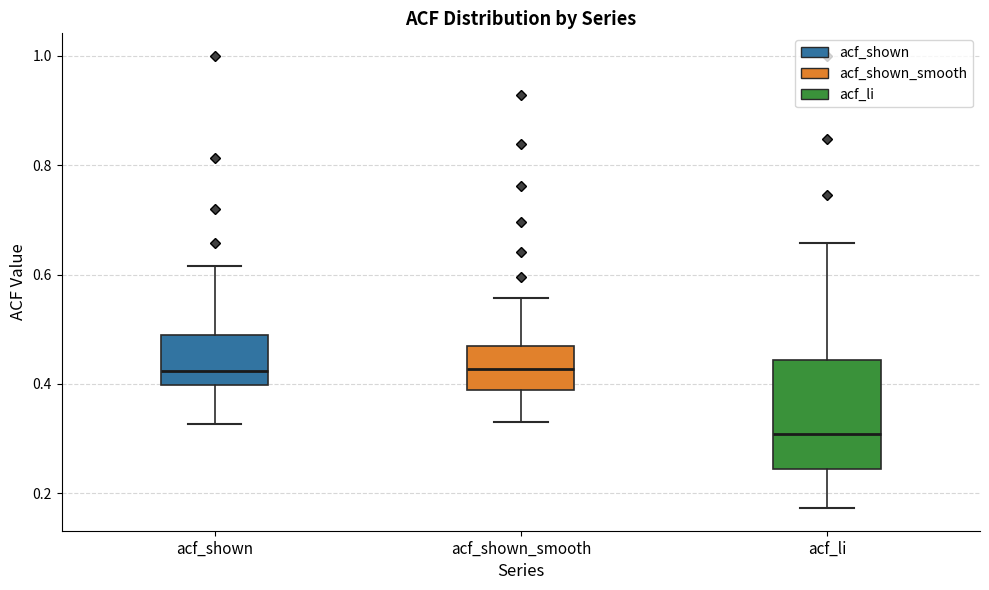

Where is the upper edge of the box for acf_li on the y-axis? The values are not printed on the chart, so give them approximately, as read against the axis.

0.44